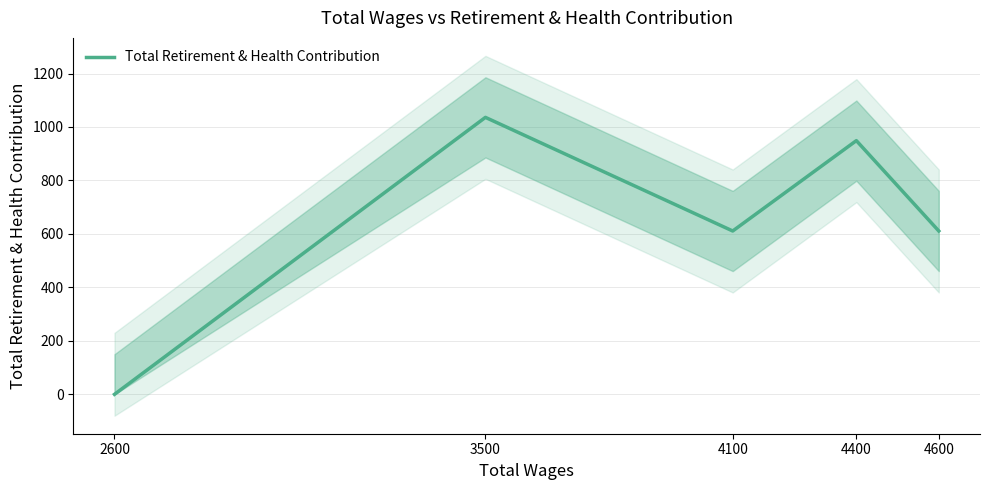

What is the sum of all values?

3207